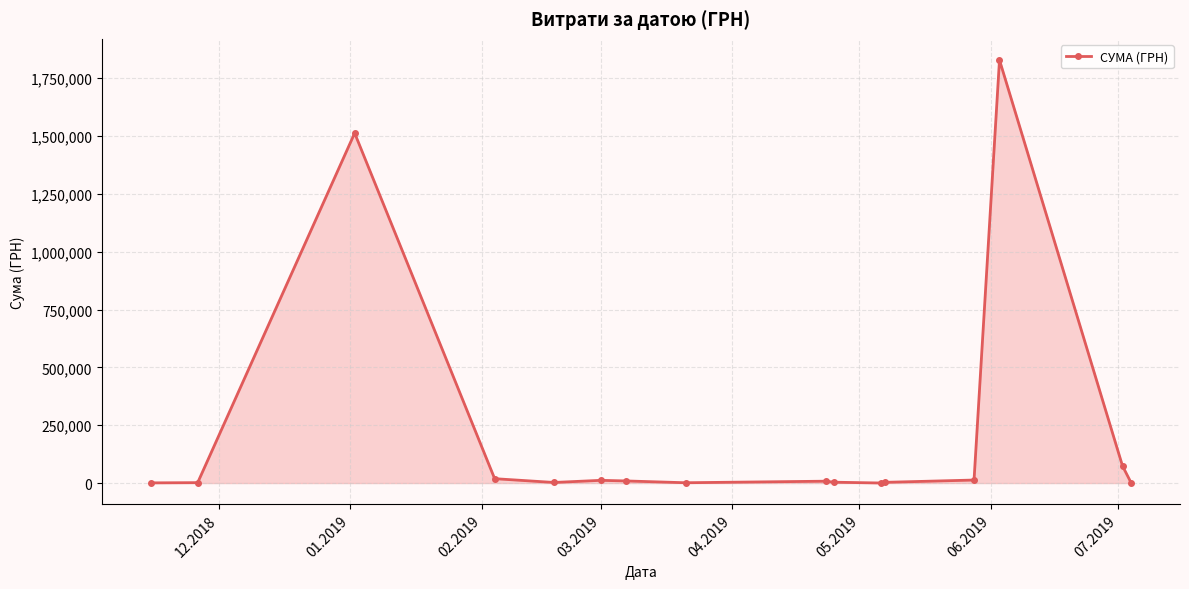

True or false: the data has more than 0 interior local peaks.

True